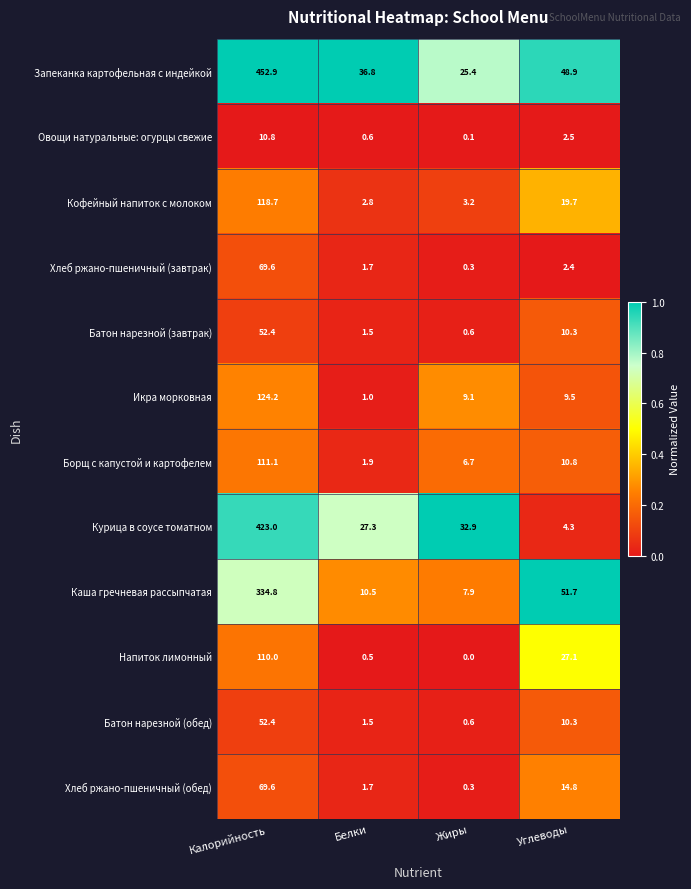

At which category is the sum across all series the highest?

Калорийность